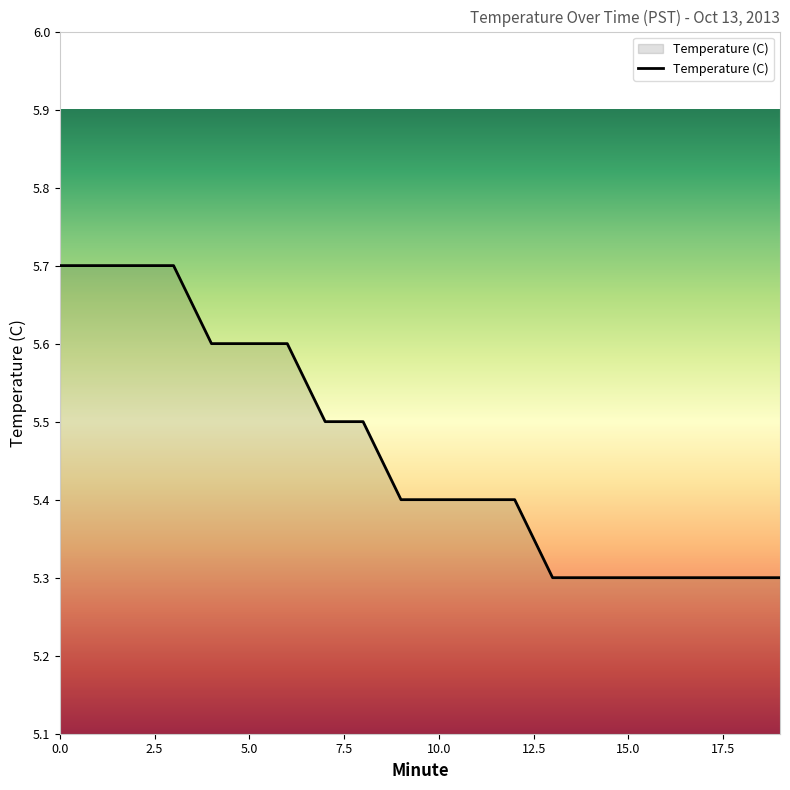

What is the maximum value shown in the chart?

5.7